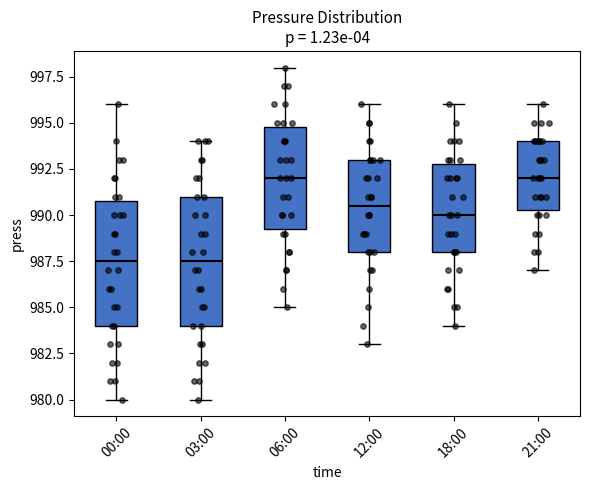

Reading left to right, read every box against the y-axis: the position of its median line, the range the box covers, and the ends of its whiskers. The values are not printed on the chart, so give them approximately, as read against the axis.

00:00: median 987.5, box 984.0 to 991.0, whiskers 980.0 to 996.0
03:00: median 987.5, box 984.0 to 991.0, whiskers 980.0 to 994.0
06:00: median 992.0, box 989.5 to 995.0, whiskers 985.0 to 998.0
12:00: median 990.5, box 988.0 to 993.0, whiskers 983.0 to 996.0
18:00: median 990.0, box 988.0 to 993.0, whiskers 984.0 to 996.0
21:00: median 992.0, box 990.5 to 994.0, whiskers 987.0 to 996.0